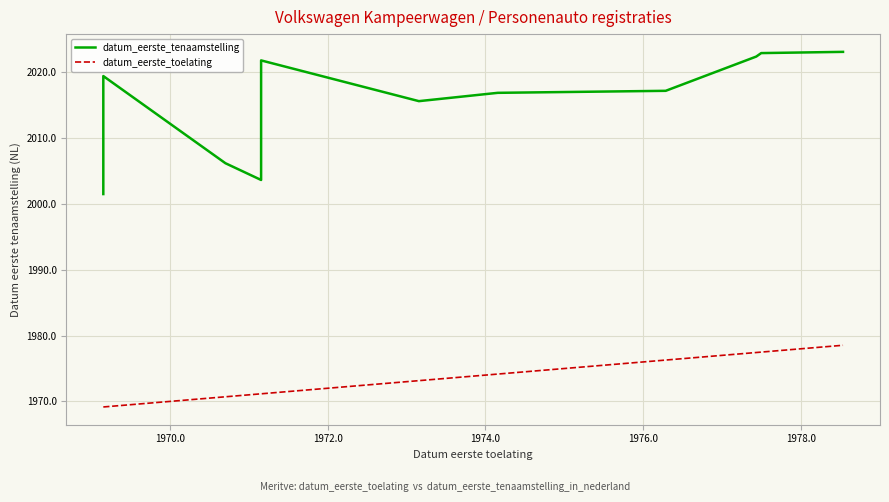

At 1978.0, list the series in order from largest to smallest.

datum_eerste_tenaamstelling, datum_eerste_toelating